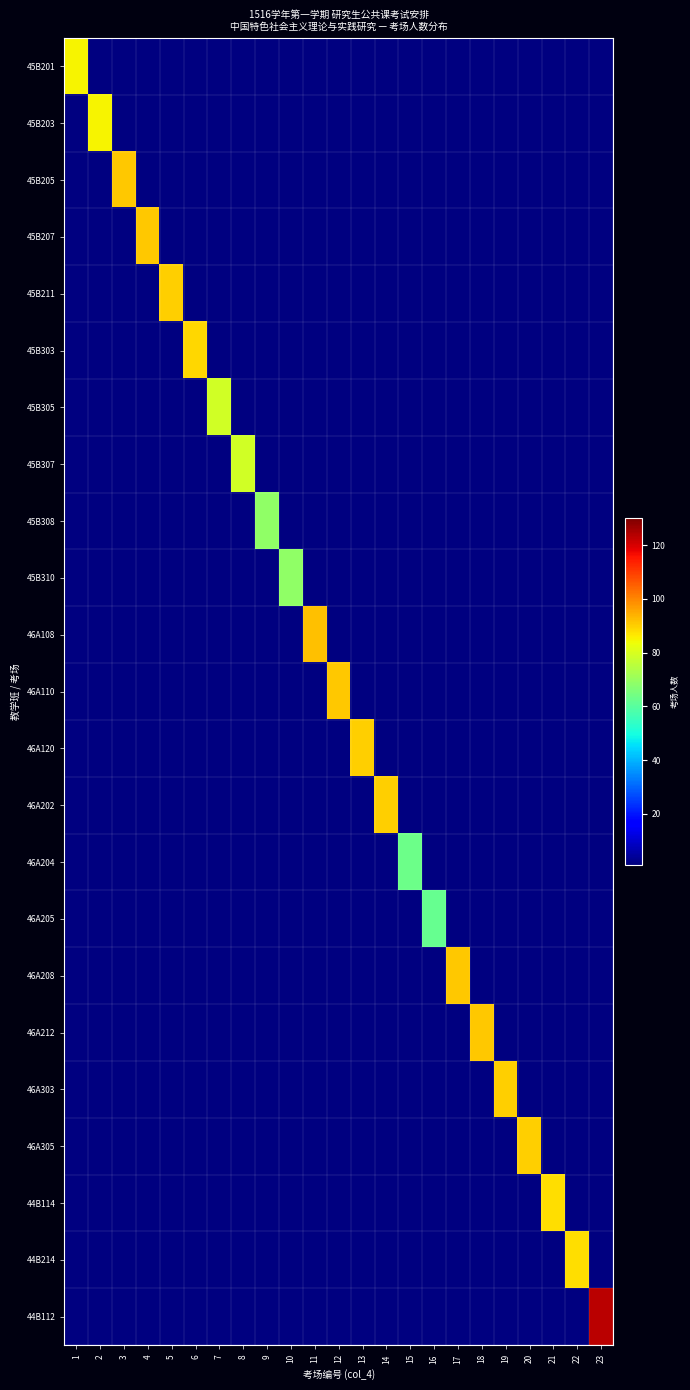

Reading left to right, list all the values displayed in this chart.

45B201: 1=85	2=0	3=0	4=0	5=0	6=0	7=0	8=0	9=0	10=0	11=0	12=0	13=0	14=0	15=0	16=0	17=0	18=0	19=0	20=0	21=0	22=0	23=0
45B203: 1=0	2=85	3=0	4=0	5=0	6=0	7=0	8=0	9=0	10=0	11=0	12=0	13=0	14=0	15=0	16=0	17=0	18=0	19=0	20=0	21=0	22=0	23=0
45B205: 1=0	2=0	3=91	4=0	5=0	6=0	7=0	8=0	9=0	10=0	11=0	12=0	13=0	14=0	15=0	16=0	17=0	18=0	19=0	20=0	21=0	22=0	23=0
45B207: 1=0	2=0	3=0	4=91	5=0	6=0	7=0	8=0	9=0	10=0	11=0	12=0	13=0	14=0	15=0	16=0	17=0	18=0	19=0	20=0	21=0	22=0	23=0
45B211: 1=0	2=0	3=0	4=0	5=90	6=0	7=0	8=0	9=0	10=0	11=0	12=0	13=0	14=0	15=0	16=0	17=0	18=0	19=0	20=0	21=0	22=0	23=0
45B303: 1=0	2=0	3=0	4=0	5=0	6=89	7=0	8=0	9=0	10=0	11=0	12=0	13=0	14=0	15=0	16=0	17=0	18=0	19=0	20=0	21=0	22=0	23=0
45B305: 1=0	2=0	3=0	4=0	5=0	6=0	7=79	8=0	9=0	10=0	11=0	12=0	13=0	14=0	15=0	16=0	17=0	18=0	19=0	20=0	21=0	22=0	23=0
45B307: 1=0	2=0	3=0	4=0	5=0	6=0	7=0	8=79	9=0	10=0	11=0	12=0	13=0	14=0	15=0	16=0	17=0	18=0	19=0	20=0	21=0	22=0	23=0
45B308: 1=0	2=0	3=0	4=0	5=0	6=0	7=0	8=0	9=69	10=0	11=0	12=0	13=0	14=0	15=0	16=0	17=0	18=0	19=0	20=0	21=0	22=0	23=0
45B310: 1=0	2=0	3=0	4=0	5=0	6=0	7=0	8=0	9=0	10=69	11=0	12=0	13=0	14=0	15=0	16=0	17=0	18=0	19=0	20=0	21=0	22=0	23=0
46A108: 1=0	2=0	3=0	4=0	5=0	6=0	7=0	8=0	9=0	10=0	11=92	12=0	13=0	14=0	15=0	16=0	17=0	18=0	19=0	20=0	21=0	22=0	23=0
46A110: 1=0	2=0	3=0	4=0	5=0	6=0	7=0	8=0	9=0	10=0	11=0	12=91	13=0	14=0	15=0	16=0	17=0	18=0	19=0	20=0	21=0	22=0	23=0
46A120: 1=0	2=0	3=0	4=0	5=0	6=0	7=0	8=0	9=0	10=0	11=0	12=0	13=90	14=0	15=0	16=0	17=0	18=0	19=0	20=0	21=0	22=0	23=0
46A202: 1=0	2=0	3=0	4=0	5=0	6=0	7=0	8=0	9=0	10=0	11=0	12=0	13=0	14=90	15=0	16=0	17=0	18=0	19=0	20=0	21=0	22=0	23=0
46A204: 1=0	2=0	3=0	4=0	5=0	6=0	7=0	8=0	9=0	10=0	11=0	12=0	13=0	14=0	15=63	16=0	17=0	18=0	19=0	20=0	21=0	22=0	23=0
46A205: 1=0	2=0	3=0	4=0	5=0	6=0	7=0	8=0	9=0	10=0	11=0	12=0	13=0	14=0	15=0	16=62	17=0	18=0	19=0	20=0	21=0	22=0	23=0
46A208: 1=0	2=0	3=0	4=0	5=0	6=0	7=0	8=0	9=0	10=0	11=0	12=0	13=0	14=0	15=0	16=0	17=91	18=0	19=0	20=0	21=0	22=0	23=0
46A212: 1=0	2=0	3=0	4=0	5=0	6=0	7=0	8=0	9=0	10=0	11=0	12=0	13=0	14=0	15=0	16=0	17=0	18=91	19=0	20=0	21=0	22=0	23=0
46A303: 1=0	2=0	3=0	4=0	5=0	6=0	7=0	8=0	9=0	10=0	11=0	12=0	13=0	14=0	15=0	16=0	17=0	18=0	19=90	20=0	21=0	22=0	23=0
46A305: 1=0	2=0	3=0	4=0	5=0	6=0	7=0	8=0	9=0	10=0	11=0	12=0	13=0	14=0	15=0	16=0	17=0	18=0	19=0	20=90	21=0	22=0	23=0
44B114: 1=0	2=0	3=0	4=0	5=0	6=0	7=0	8=0	9=0	10=0	11=0	12=0	13=0	14=0	15=0	16=0	17=0	18=0	19=0	20=0	21=88	22=0	23=0
44B214: 1=0	2=0	3=0	4=0	5=0	6=0	7=0	8=0	9=0	10=0	11=0	12=0	13=0	14=0	15=0	16=0	17=0	18=0	19=0	20=0	21=0	22=88	23=0
44B112: 1=0	2=0	3=0	4=0	5=0	6=0	7=0	8=0	9=0	10=0	11=0	12=0	13=0	14=0	15=0	16=0	17=0	18=0	19=0	20=0	21=0	22=0	23=123